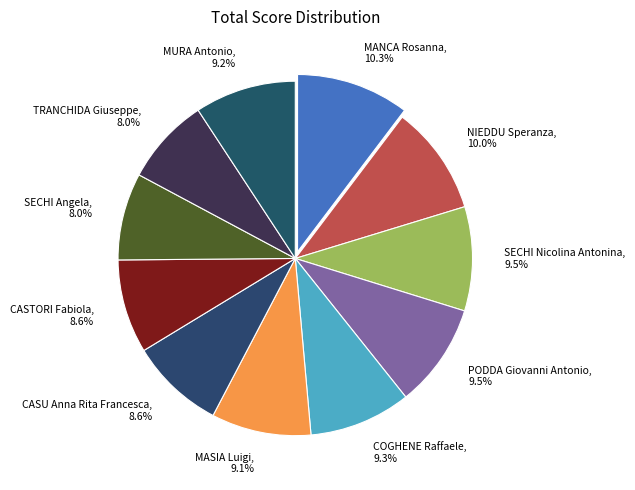

To the nearest percent, what is the difference between the largest and smallest slice percentages?

2%